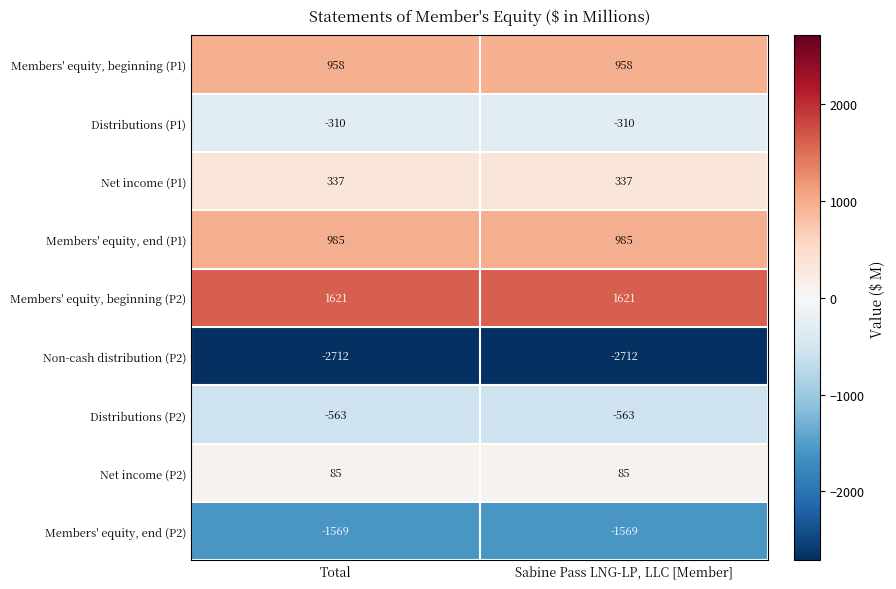

What is the approximate value of Non-cash distribution (P2) at Sabine Pass LNG-LP, LLC [Member]?

-2712